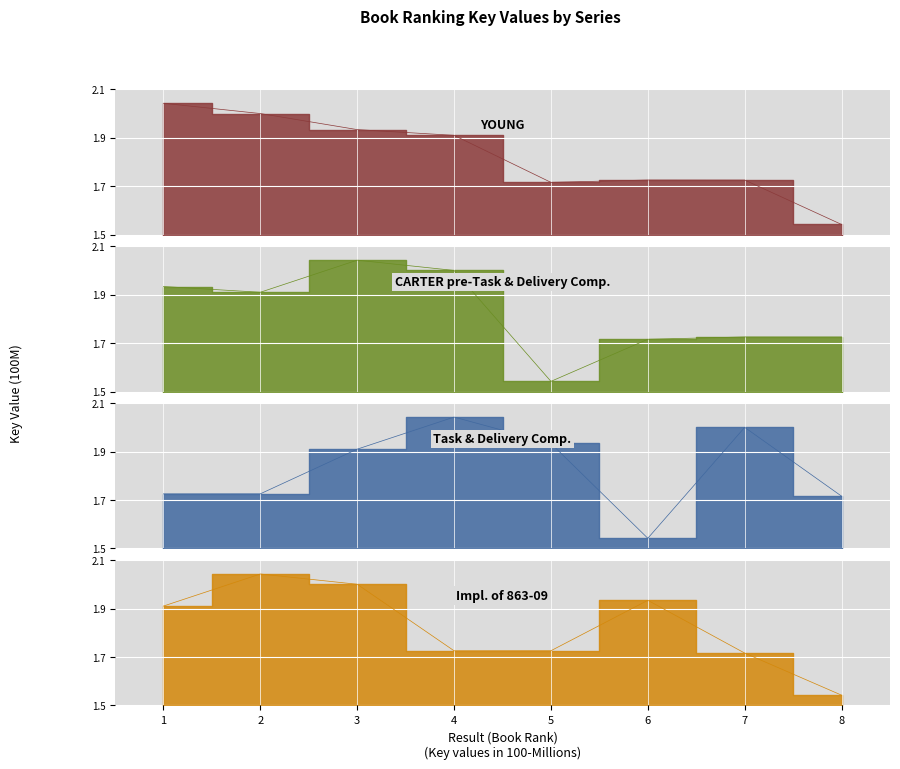

Which category has the lowest value in the CARTER pre-Task & Delivery Comp. series?

5